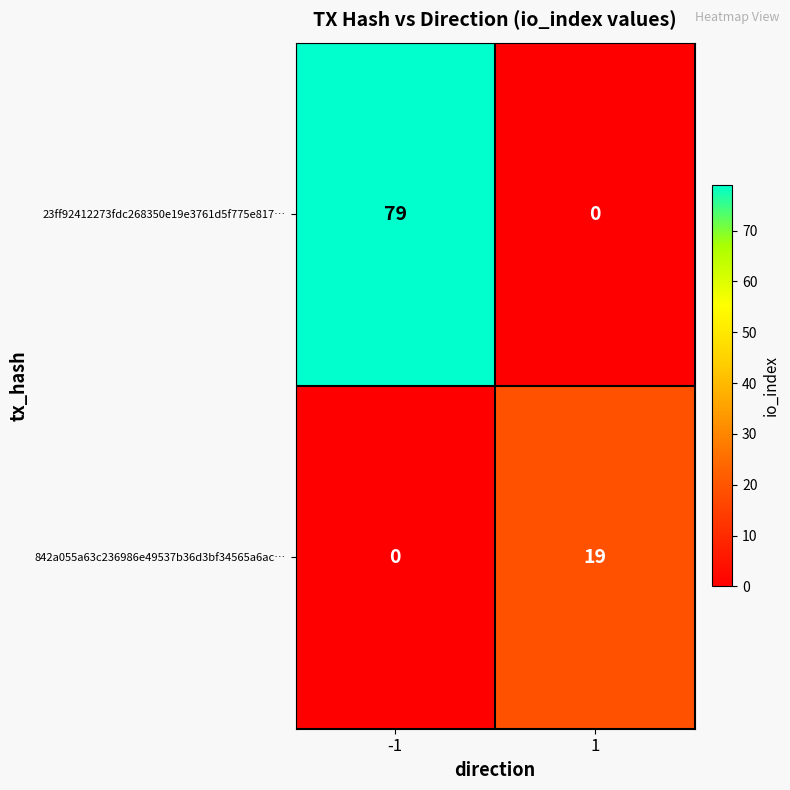

Is the value of 23ff92412273fdc268350e19e3761d5f775e817… at -1 greater than the value of 842a055a63c236986e49537b36d3bf34565a6ac… at -1?

Yes